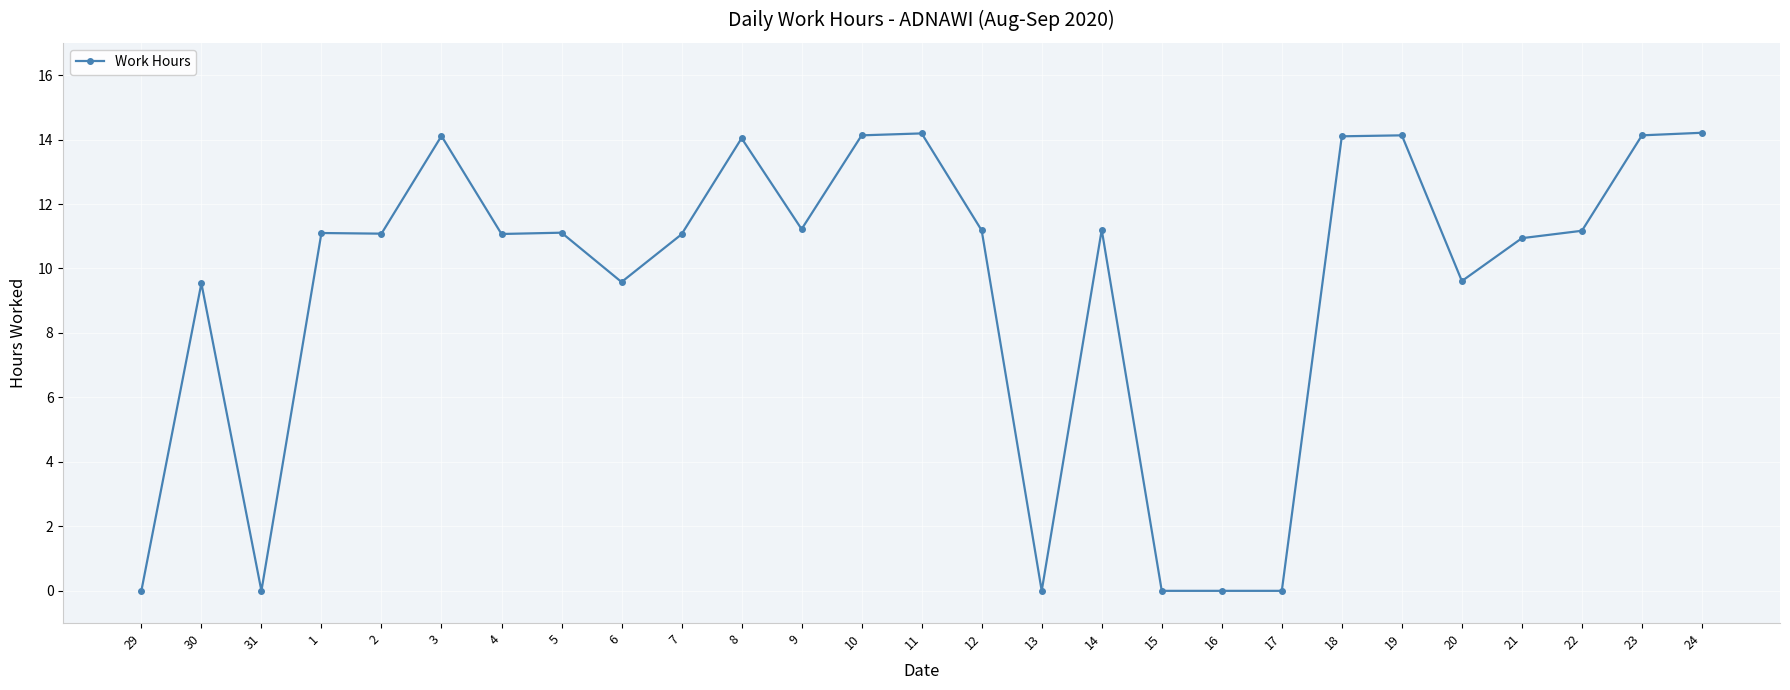

What is the change in value from 7 to 12?

+0.1